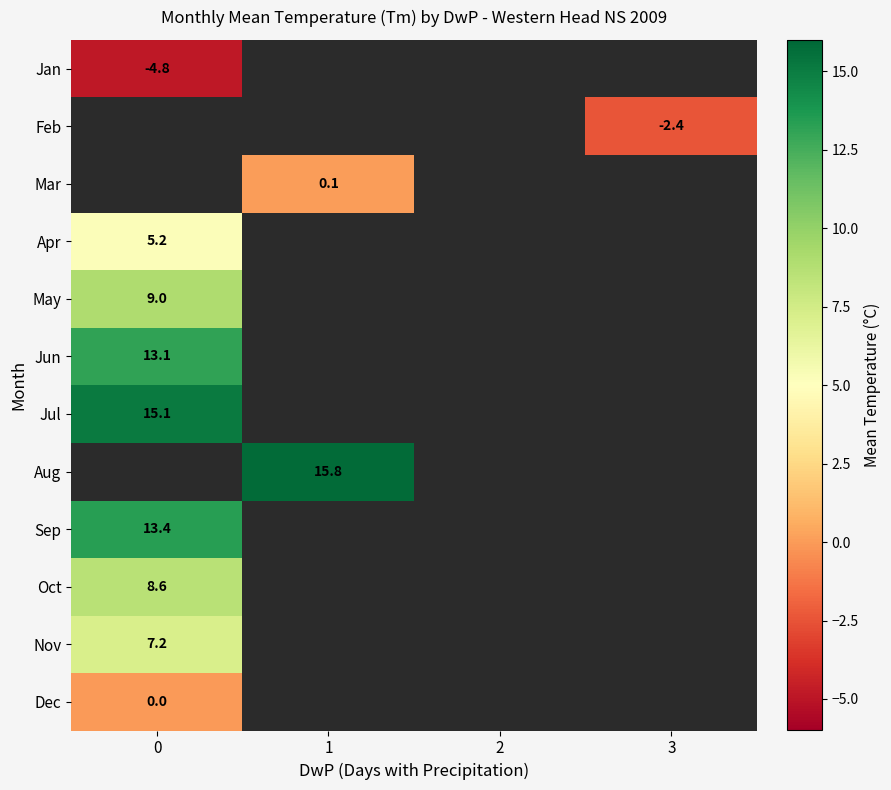

Count the number of data series in this chart.

12